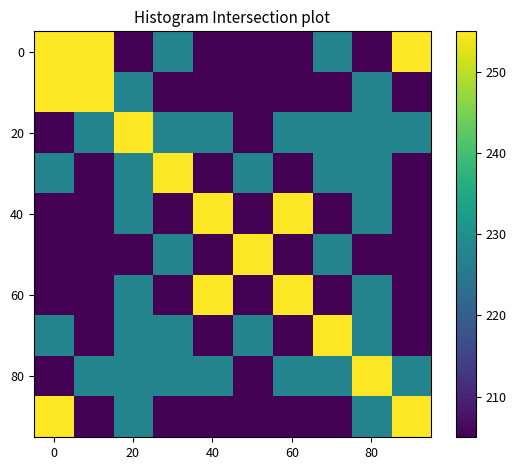

Count the number of categories in the chart.

10